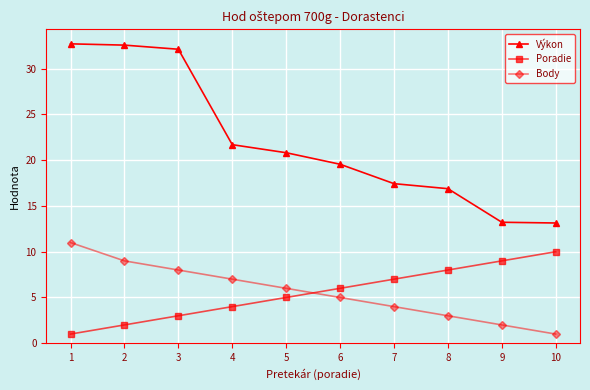

Count the number of data series in this chart.

3